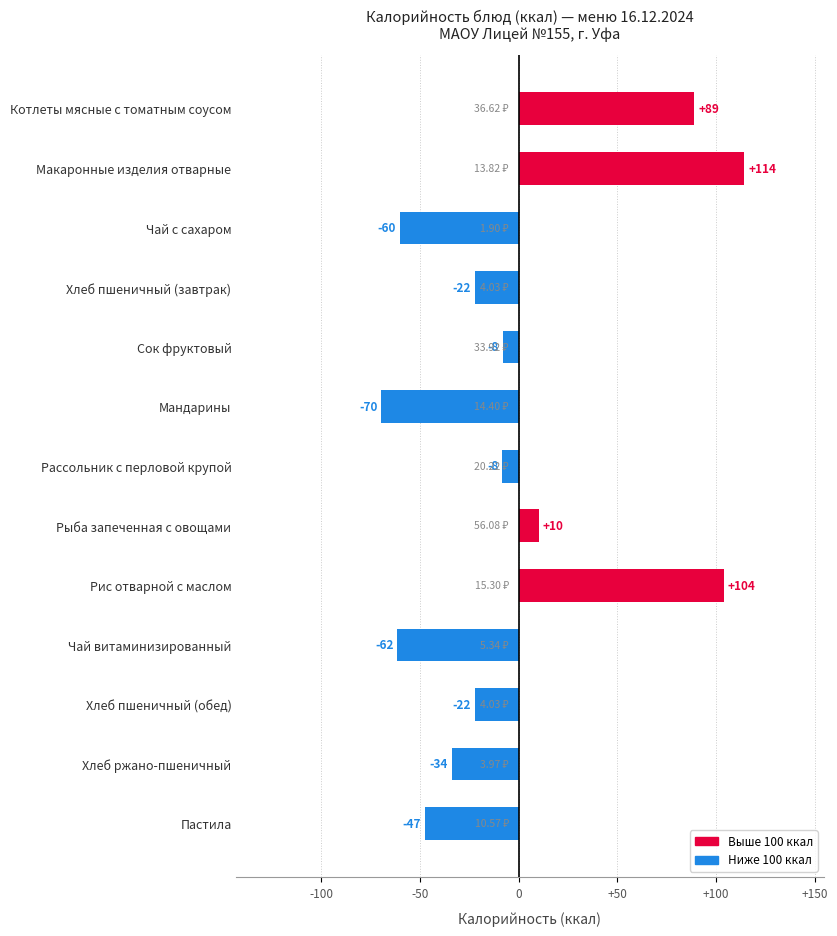

What is the difference between the maximum and second lowest values?

176.0